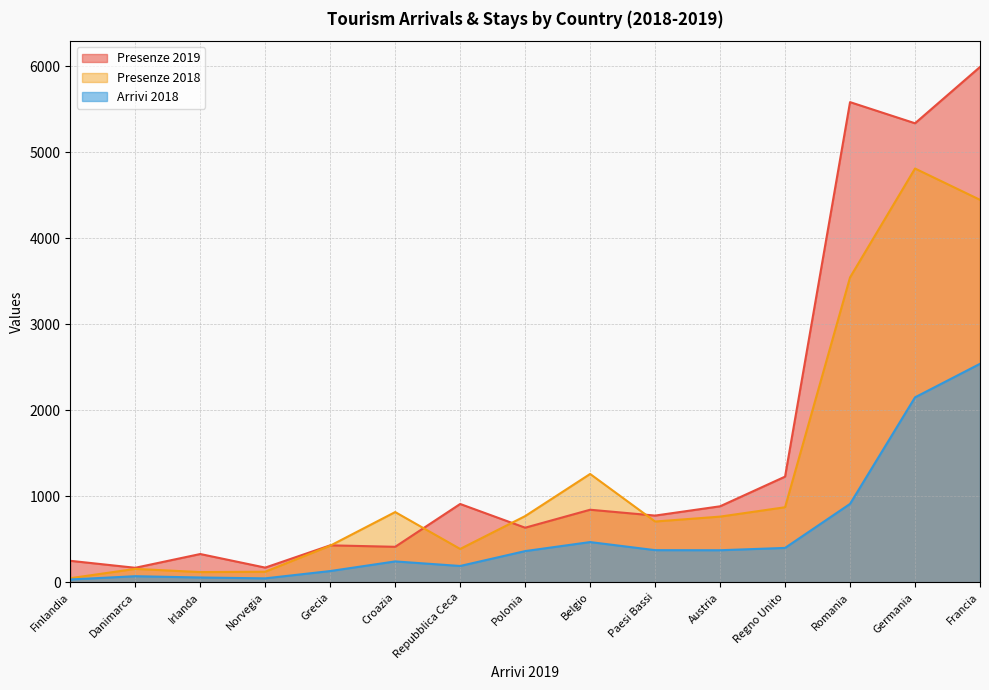

In Arrivi 2018, how many points are higher than both neighbors (excluding endpoints)?

3